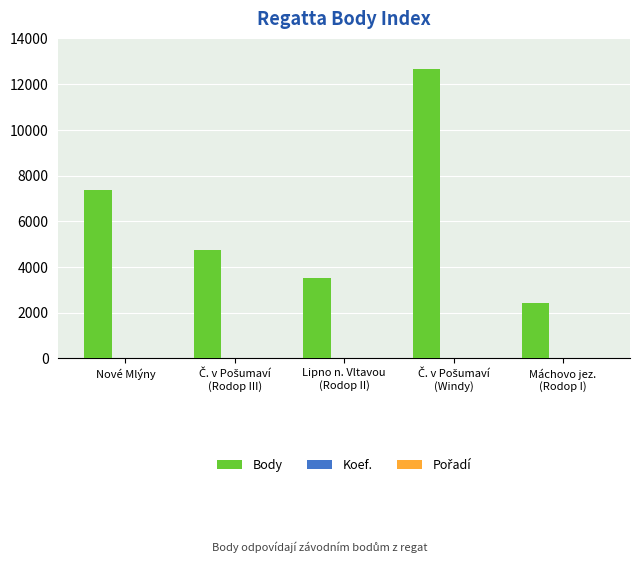

At which label is Body closest to 7535?

Nové Mlýny